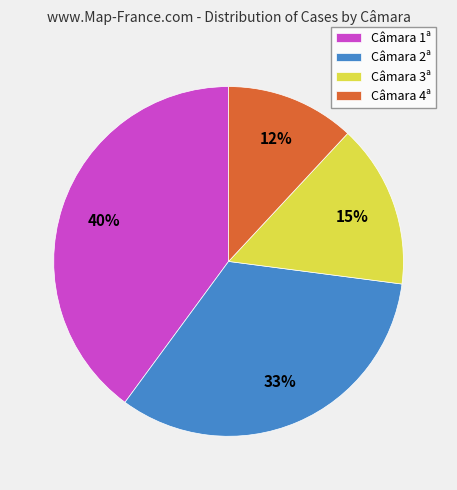

To the nearest percent, what is the difference between the Câmara 2ª and Câmara 1ª slice percentages?

7%